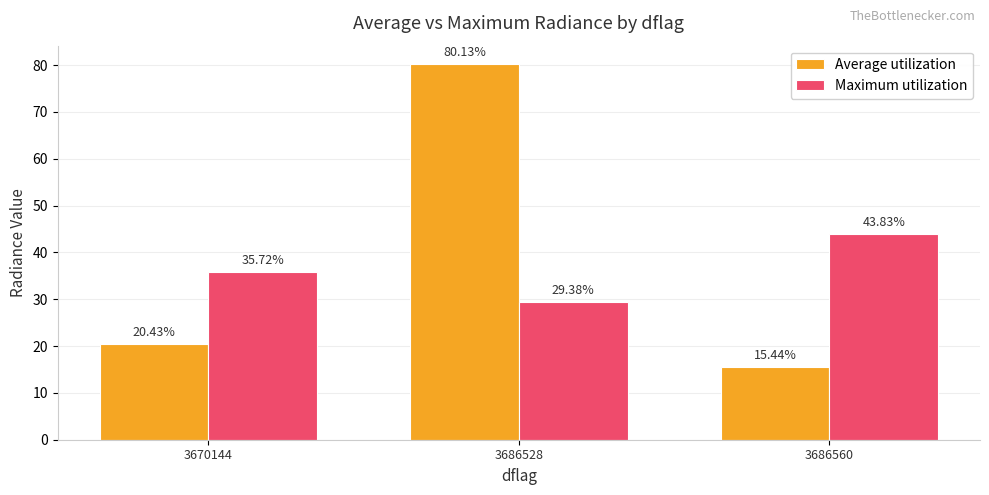

Reading left to right, list all the values displayed in this chart.

Average utilization: 20.4	80.1	15.4
Maximum utilization: 35.7	29.4	43.8